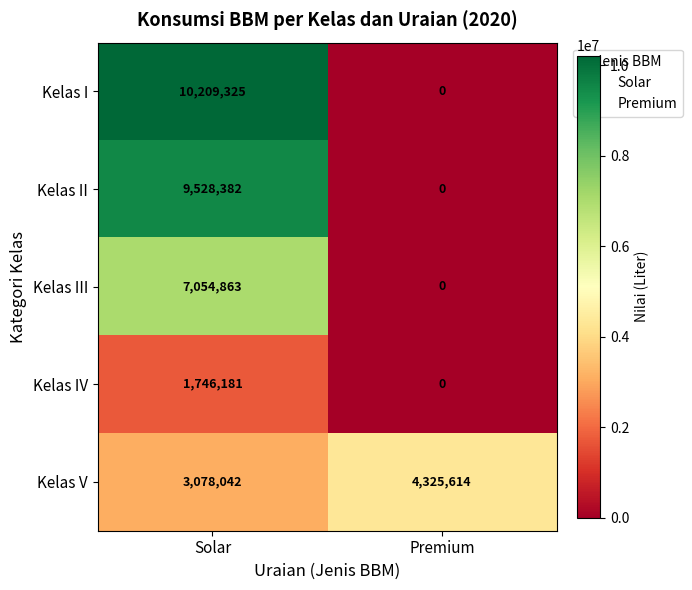

The Kelas I series shows 10209325 at Solar. True or false?

True